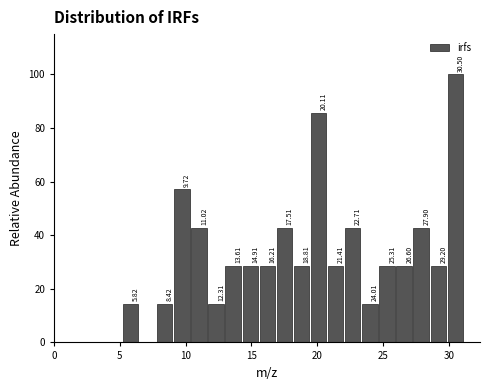

Around what value on the x-axis is the tallest bar? Give the approximate position of its centre, as read against the axis.

30.5